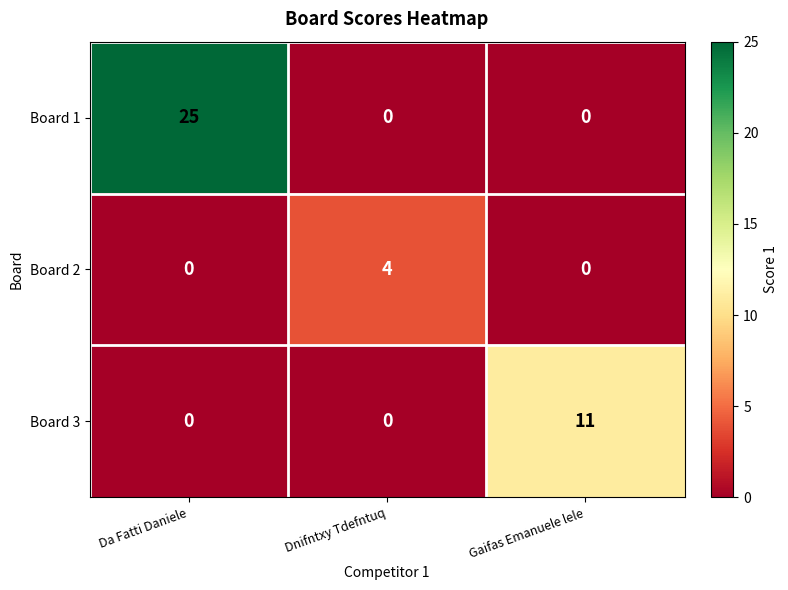

Reading right to left, what are all the values shown in this chart?

Board 1: 0	0	25
Board 2: 0	4	0
Board 3: 11	0	0